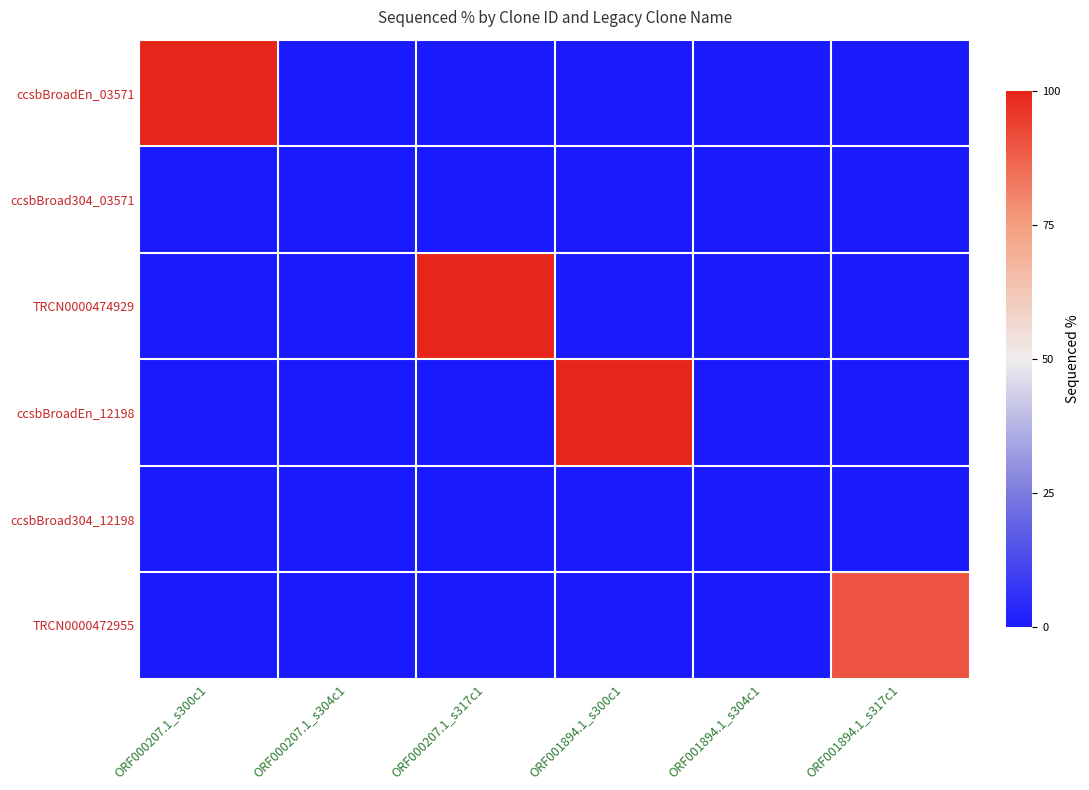

How many distinct data groups are displayed?

6